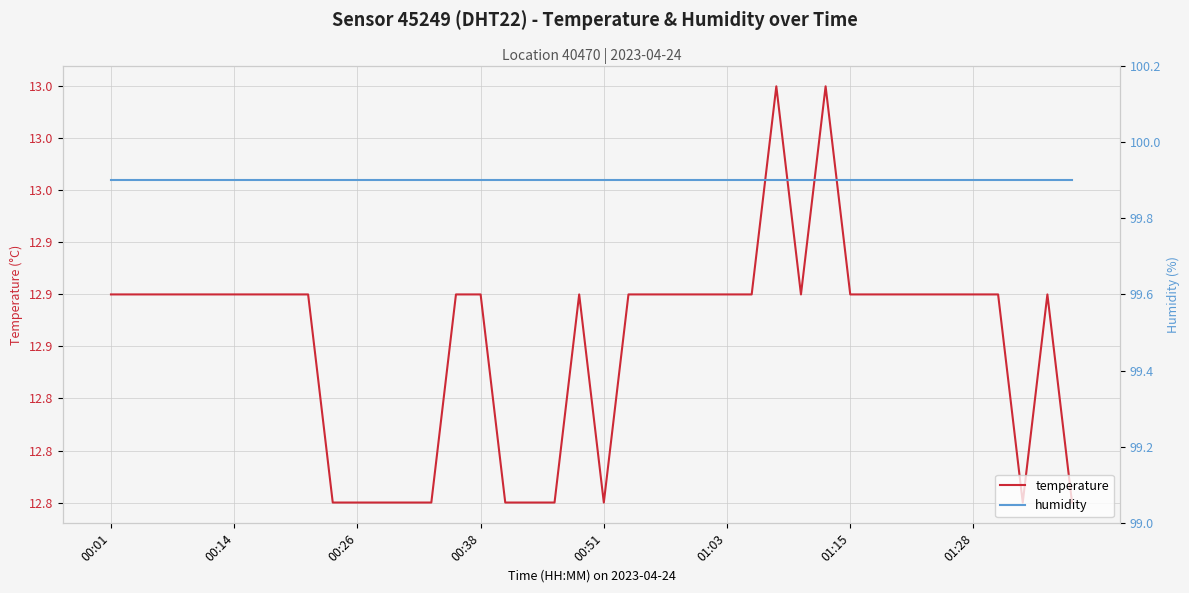

What is the maximum value for temperature?

13.0